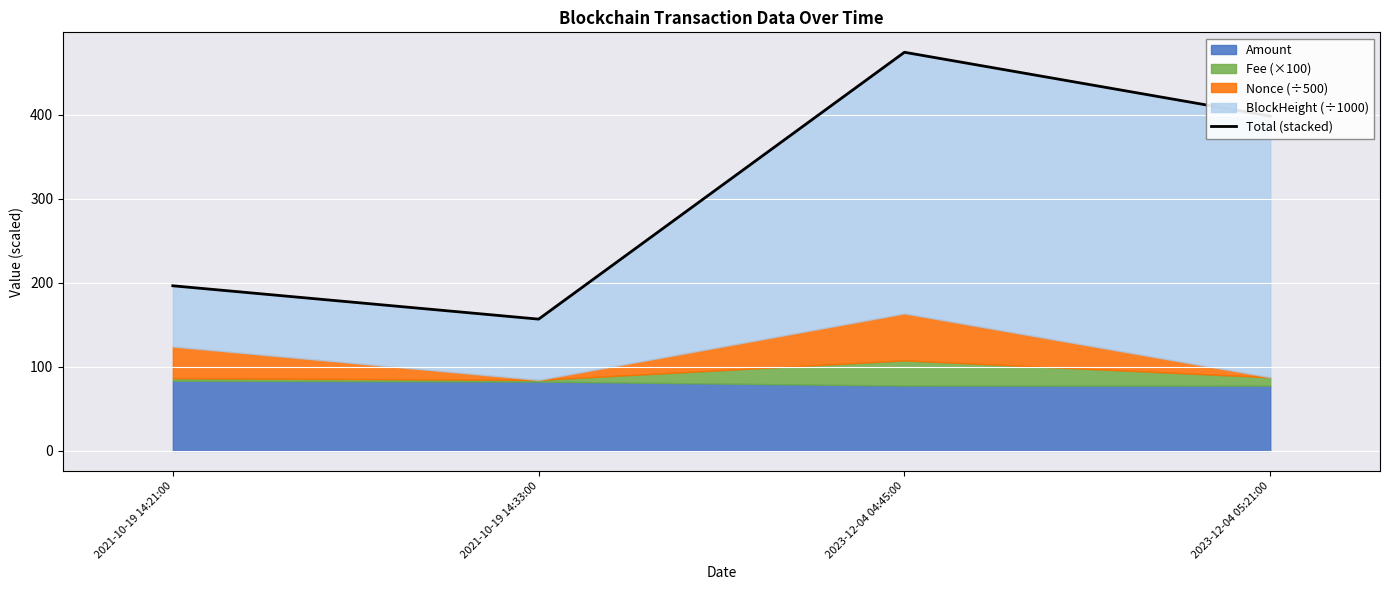

Rank the categories by value from highest to lowest.

2023-12-04 04:45:00, 2023-12-04 05:21:00, 2021-10-19 14:21:00, 2021-10-19 14:33:00